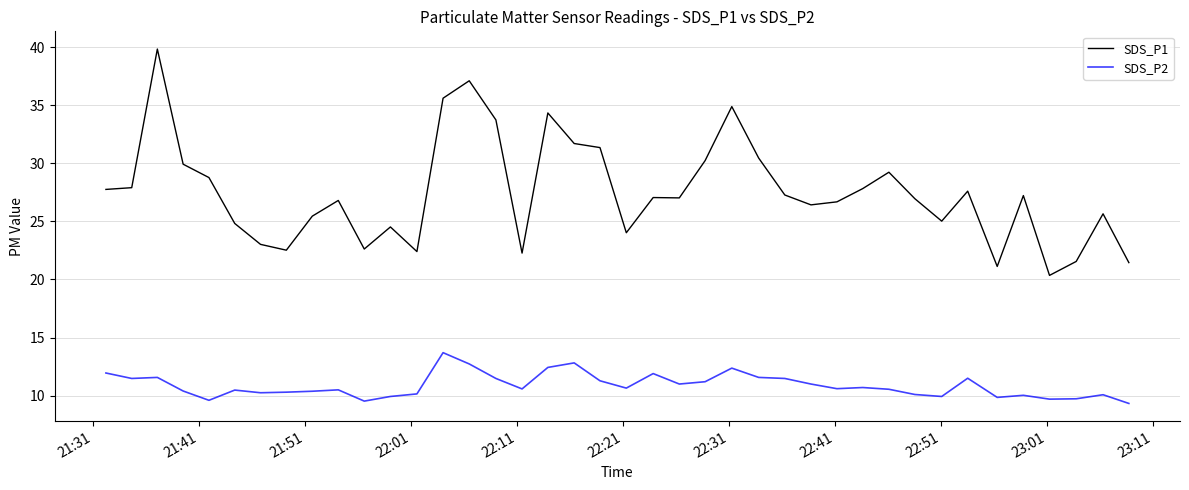

Which series has the largest total across all categories?

SDS_P1